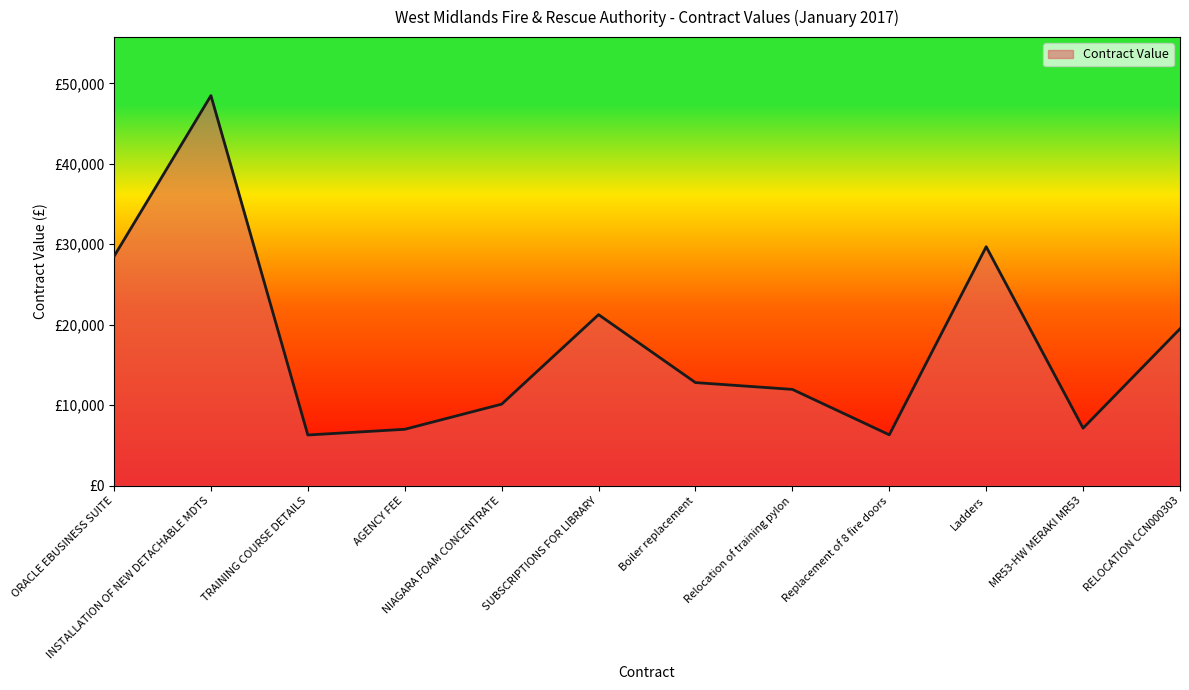

Rank the categories by value from highest to lowest.

INSTALLATION OF NEW DETACHABLE MDTS, Ladders, ORACLE EBUSINESS SUITE, SUBSCRIPTIONS FOR LIBRARY, RELOCATION CCN000303, Boiler replacement, Relocation of training pylon, NIAGARA FOAM CONCENTRATE, MR53-HW MERAKI MR53, AGENCY FEE, Replacement of 8 fire doors, TRAINING COURSE DETAILS